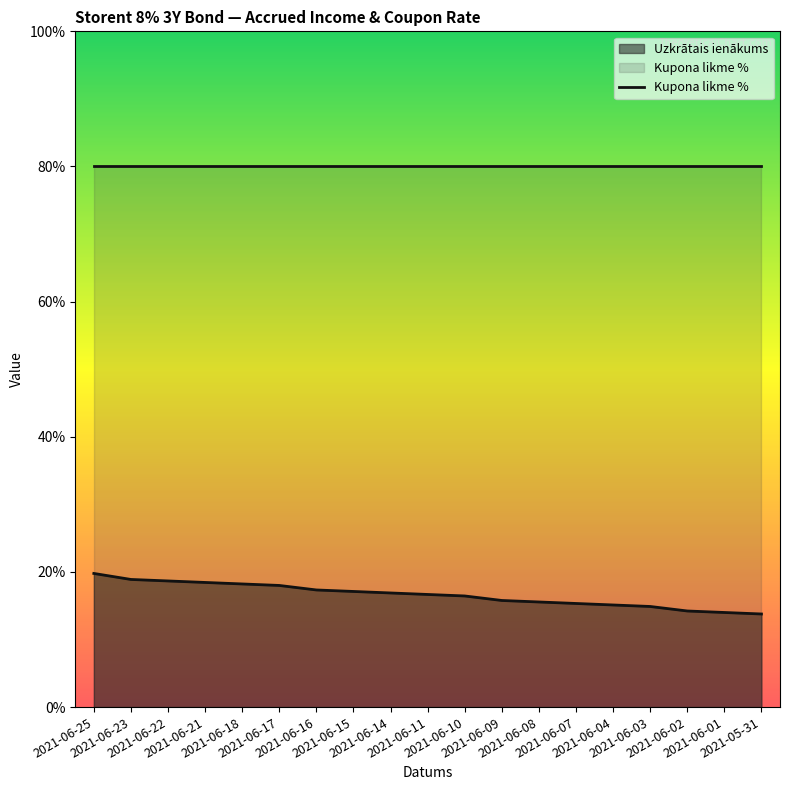

Does the chart have visible grid lines?

No